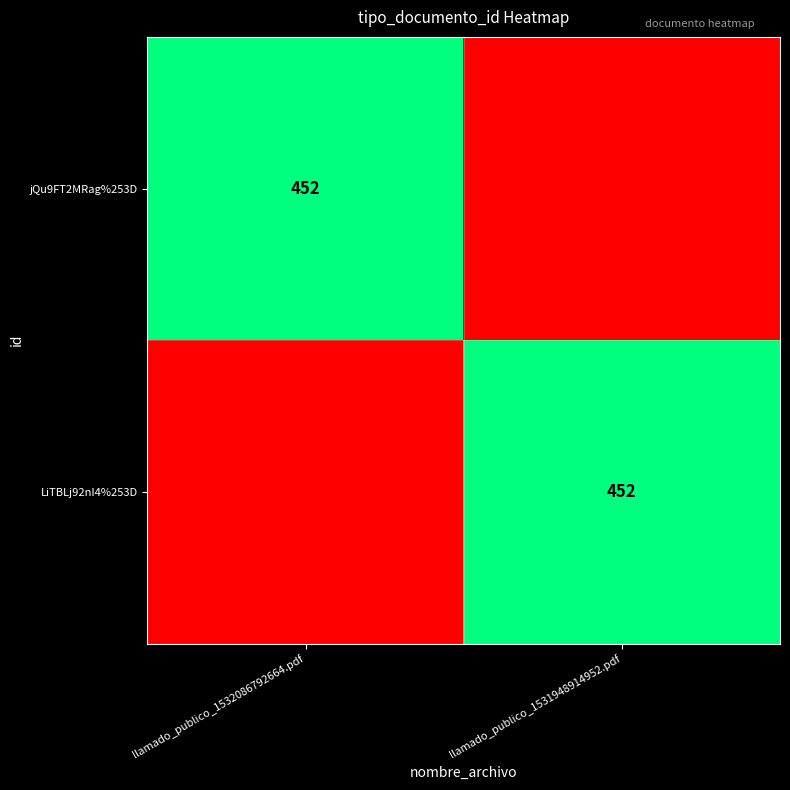

The value of LiTBLj92nI4%253D at llamado_publico_1531948914952.pdf is 634. True or false?

False